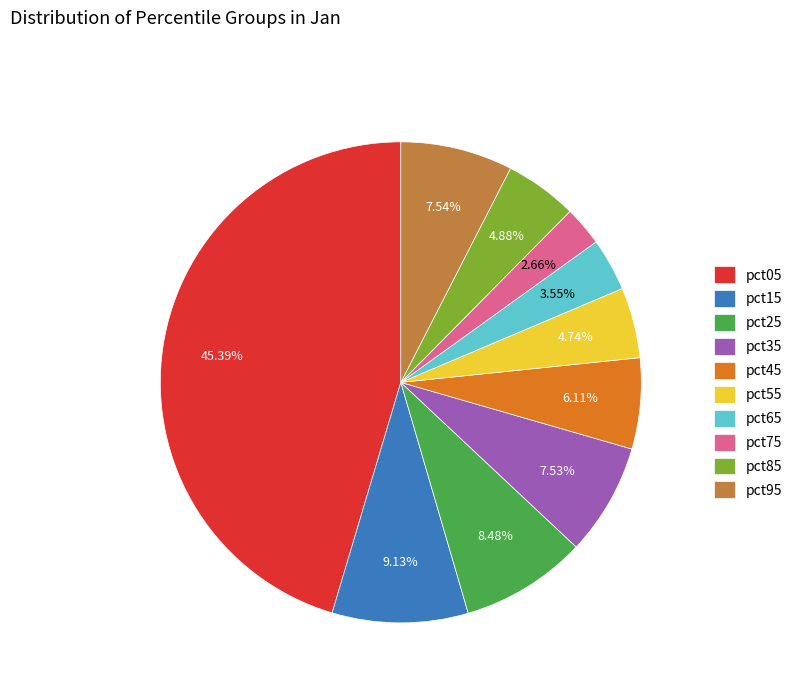

Count the number of slices in the pie.

10